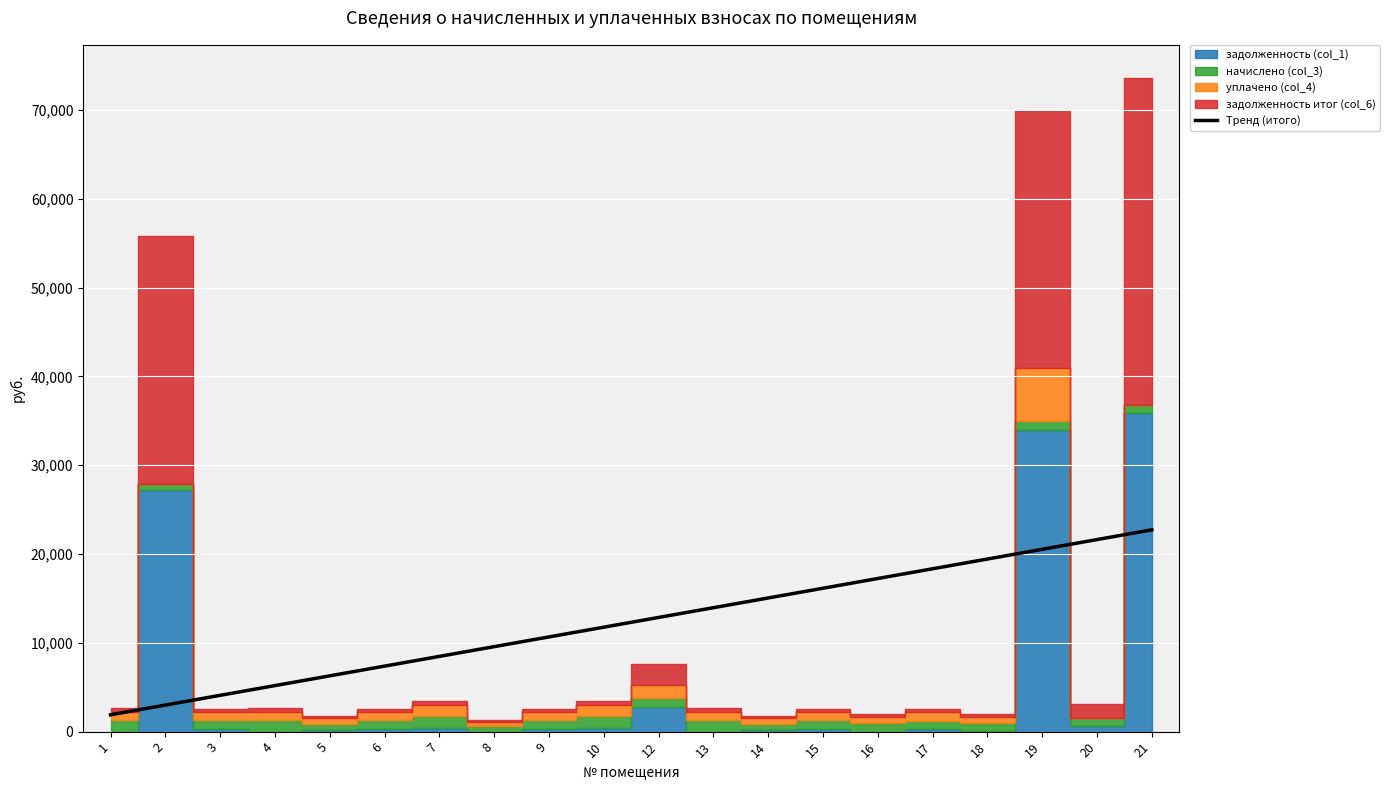

What is the approximate value at 5?

6279.5